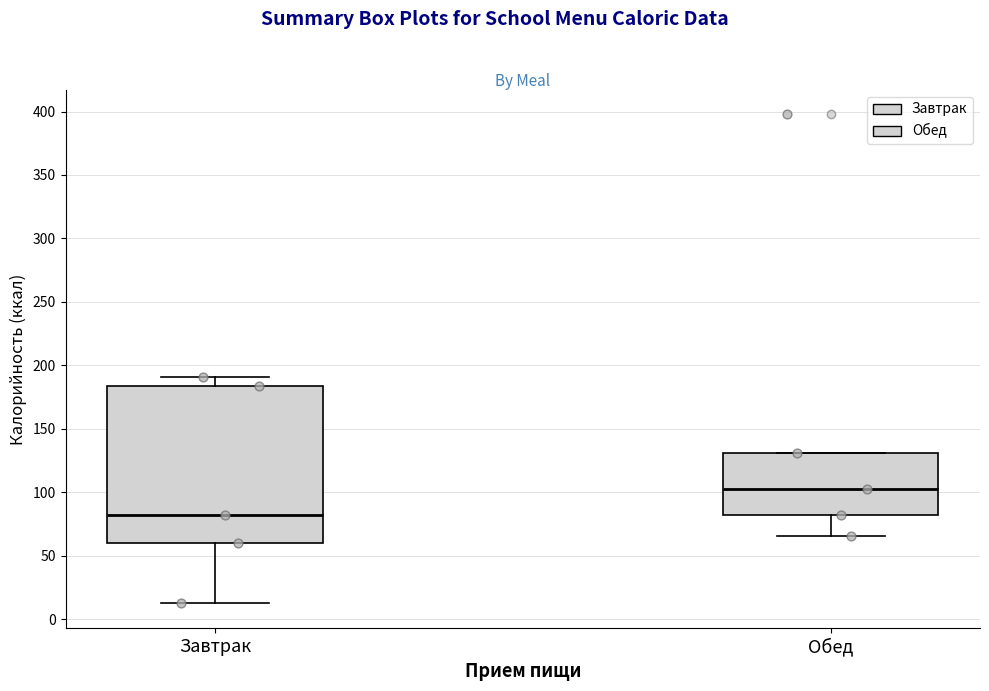

Comparing the boxes themselves (not the whiskers), which one is the tallest?

Завтрак